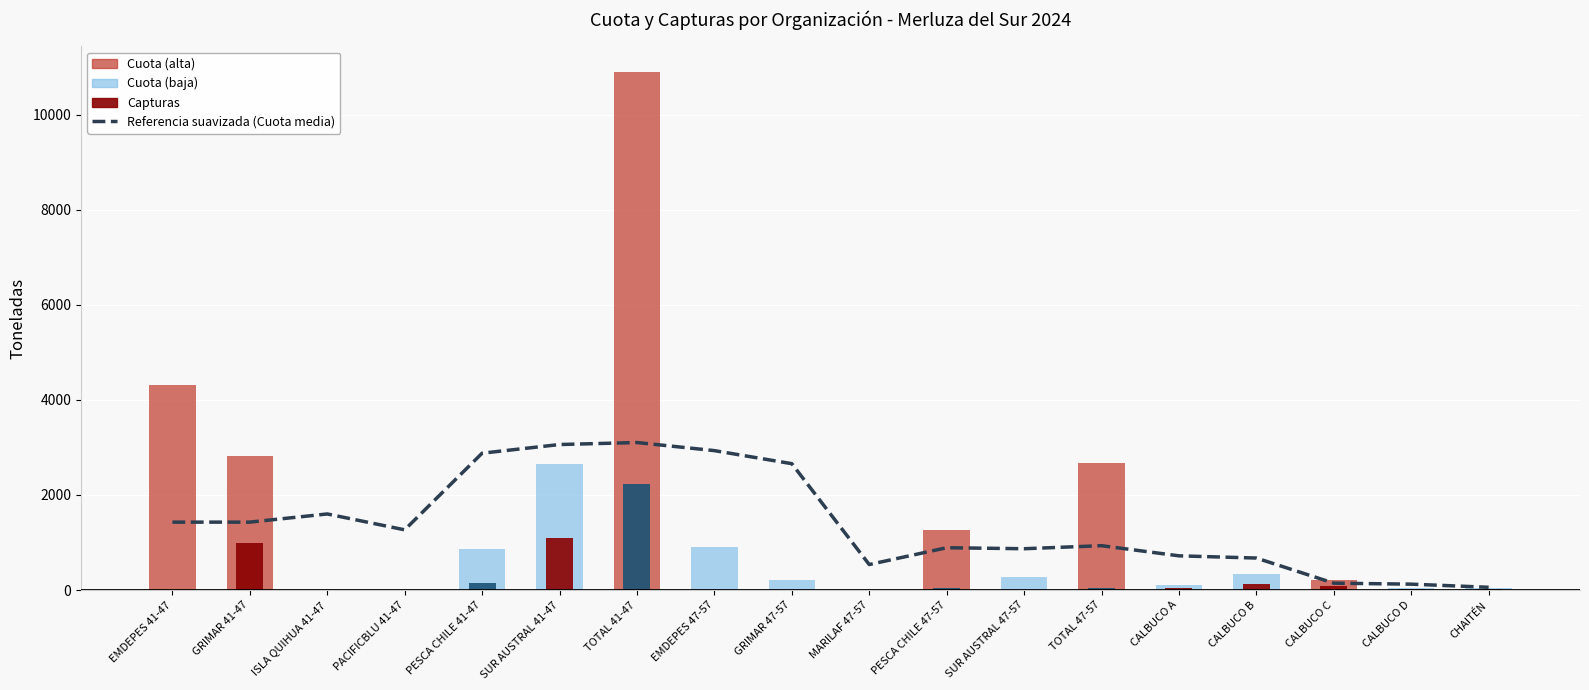

Is it true that the value at EMDEPES 47-57 is 1404.7?

False